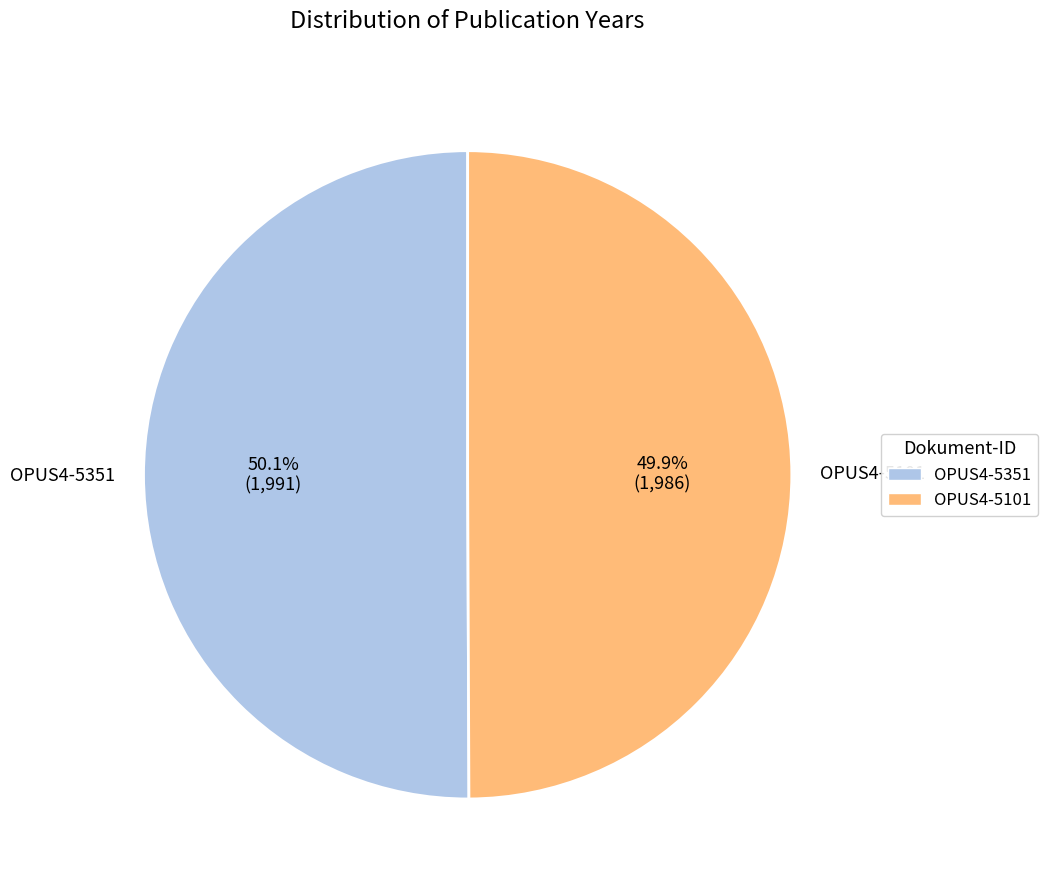

What is the total percentage of OPUS4-5101 and OPUS4-5351?

100.0%